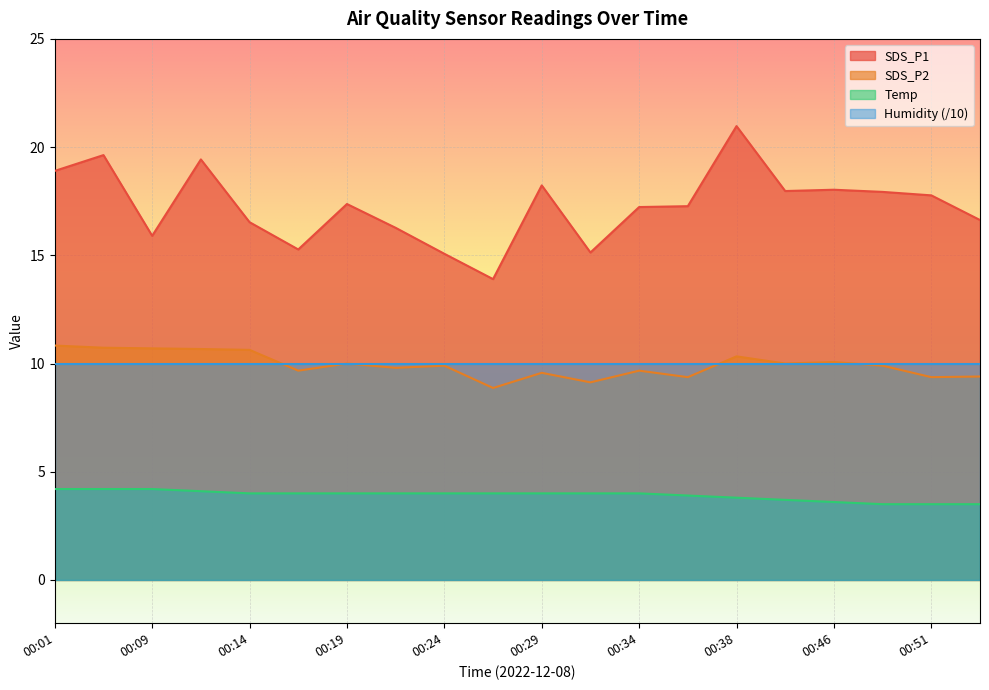

How many interior local peaks does the SDS_P2 series have?

6